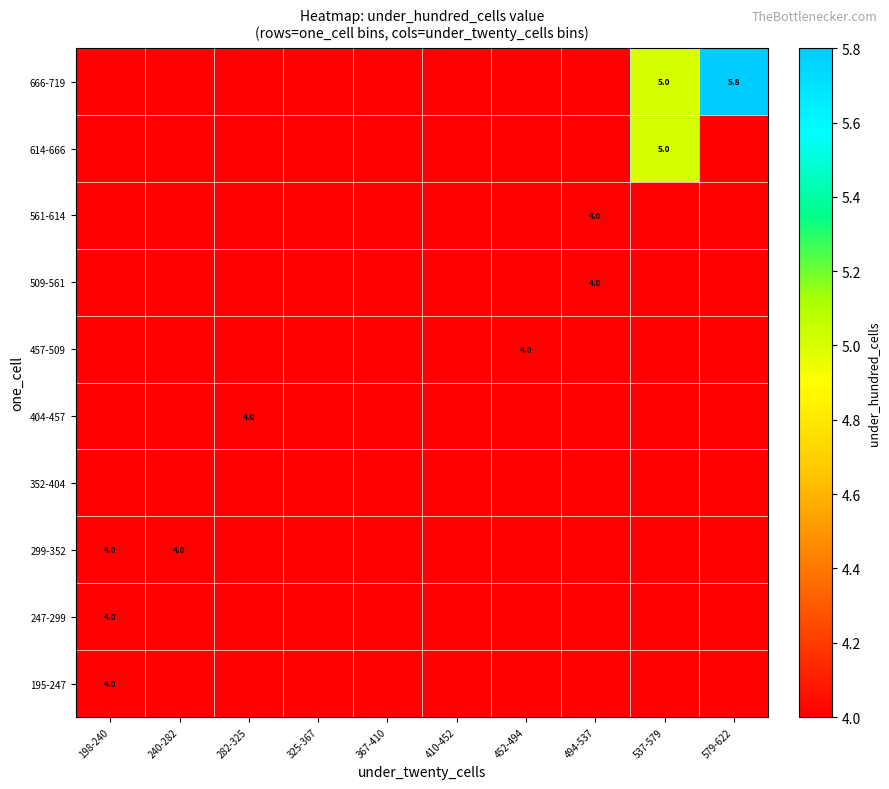

At which category is the sum across all series the highest?

537-579